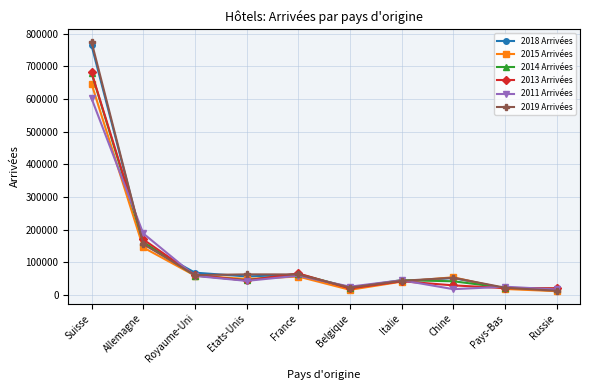

How many lines are shown in the chart?

6